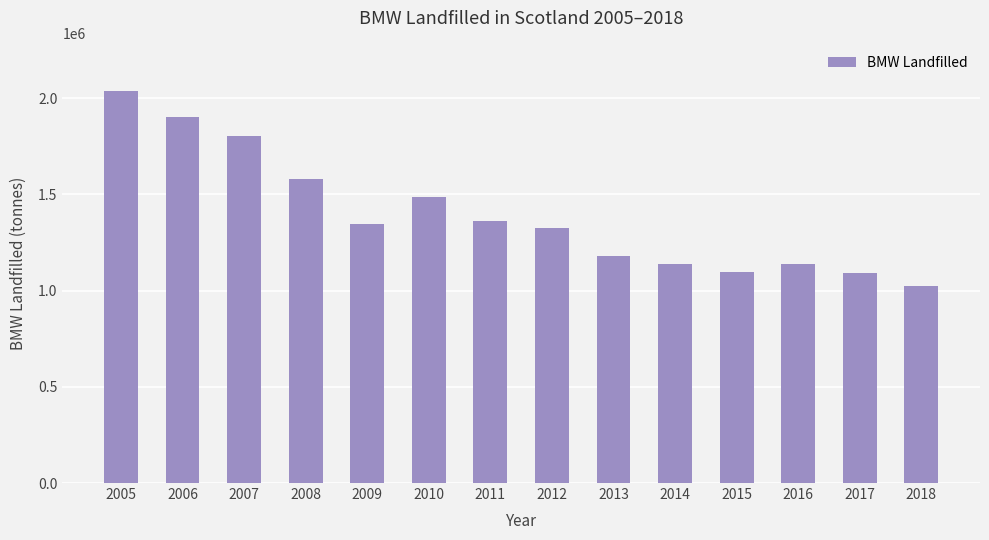

How many values exceed 1344562?

7